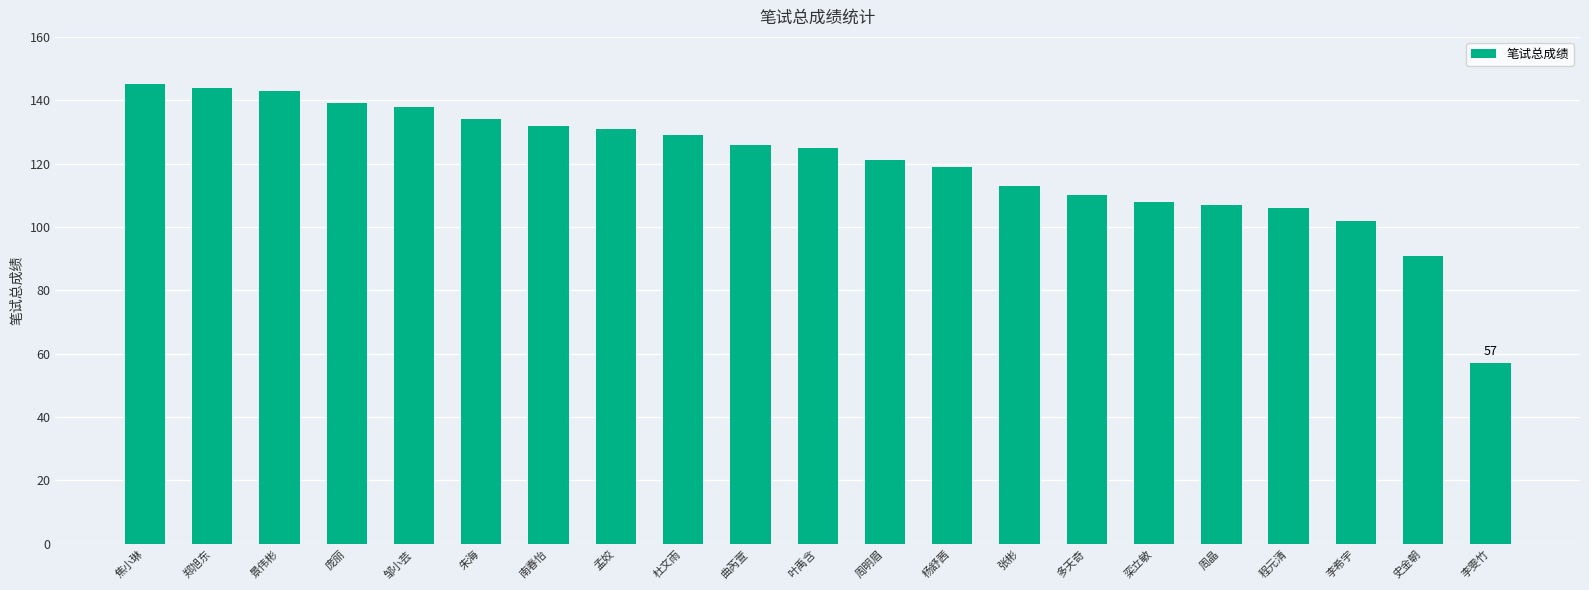

What position from the left is 朱海?

6